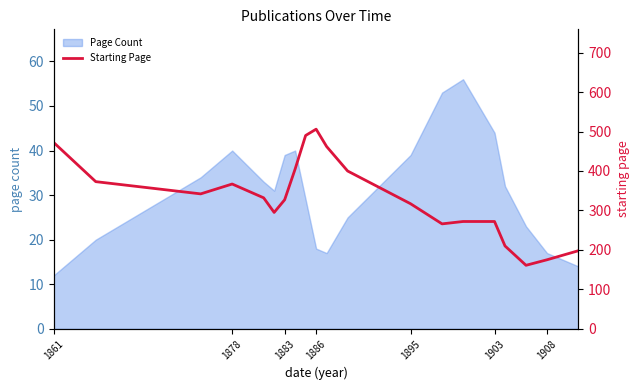

What is the sum of all values?

6642